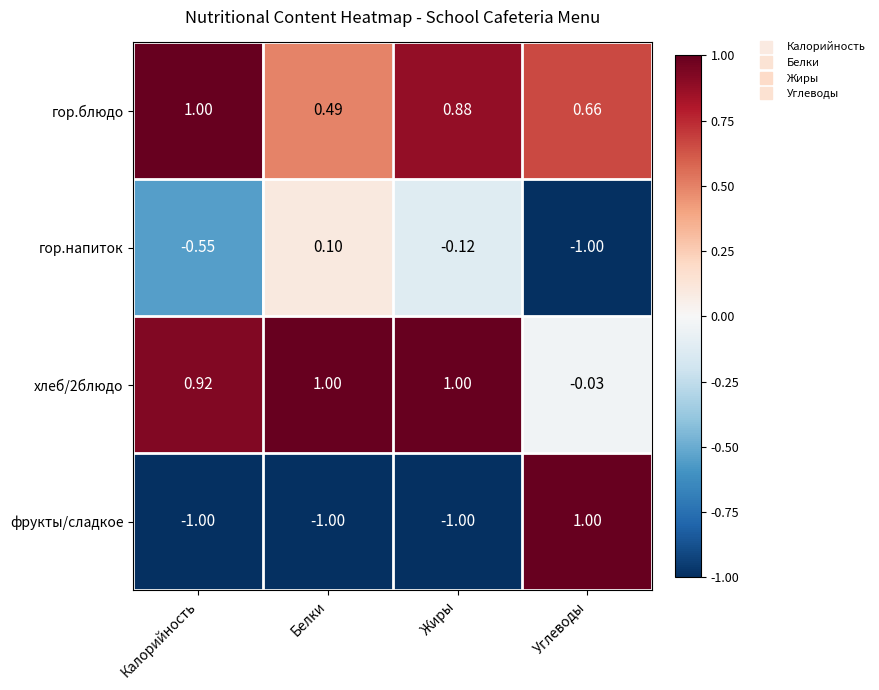

At which category is the sum across all series the highest?

Жиры